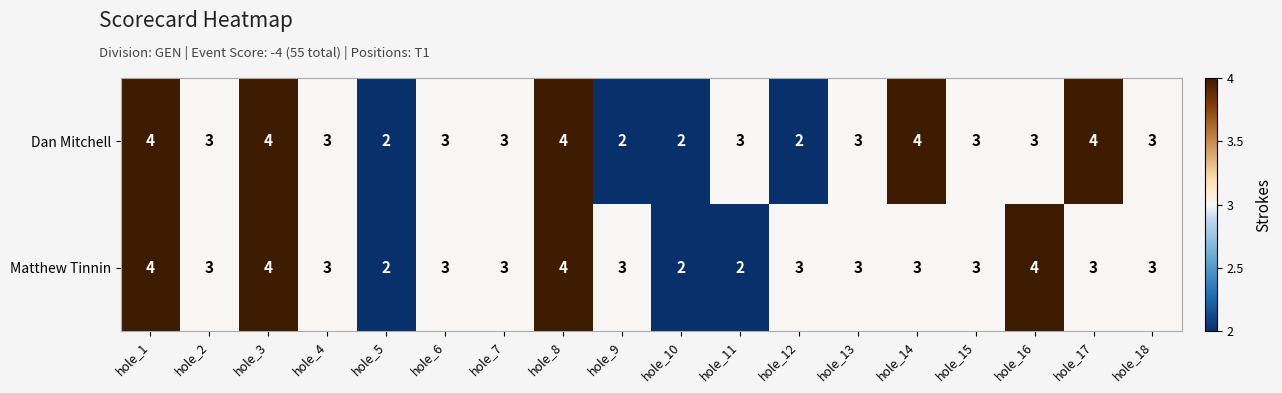

The Matthew Tinnin series shows 2 at hole_15. True or false?

False